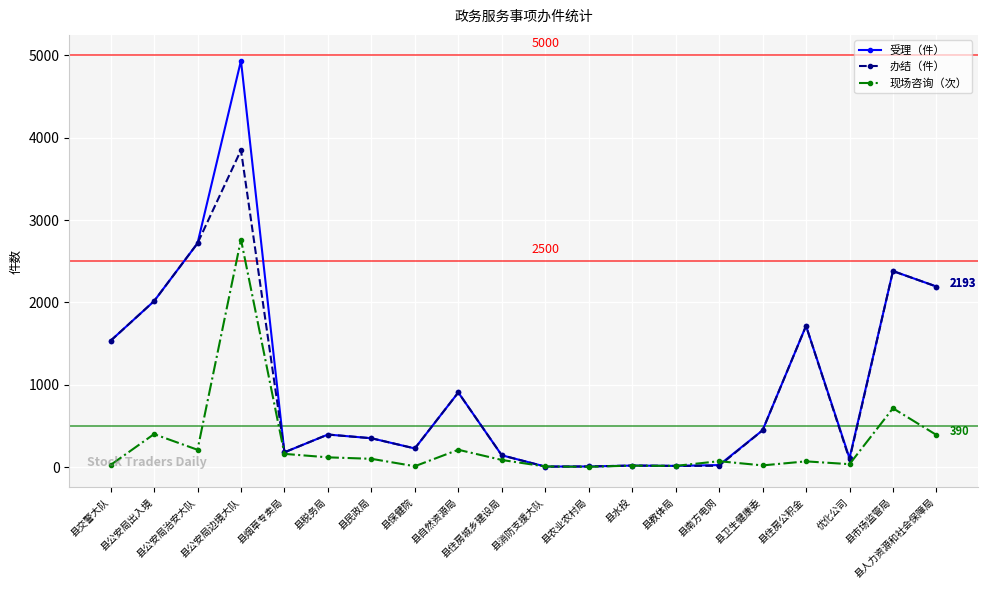

What is the maximum value for 现场咨询（次）?

2764